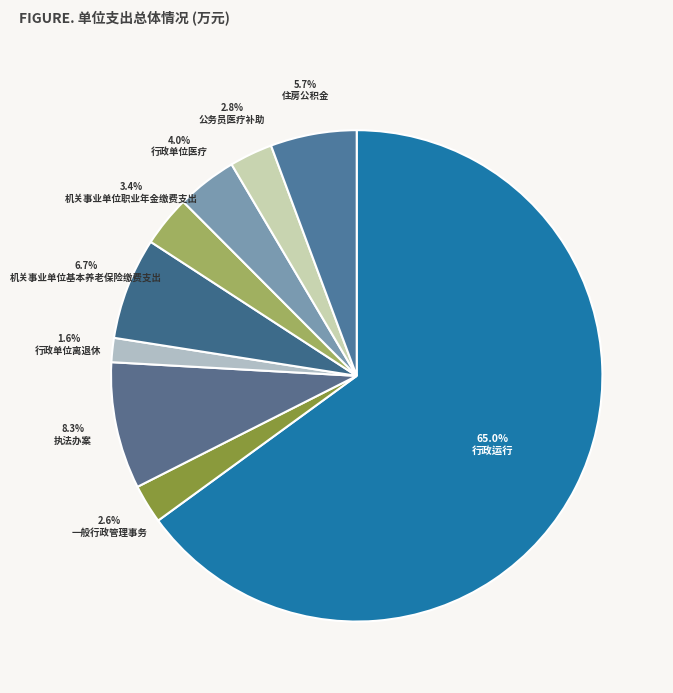

Count the number of slices in the pie.

9